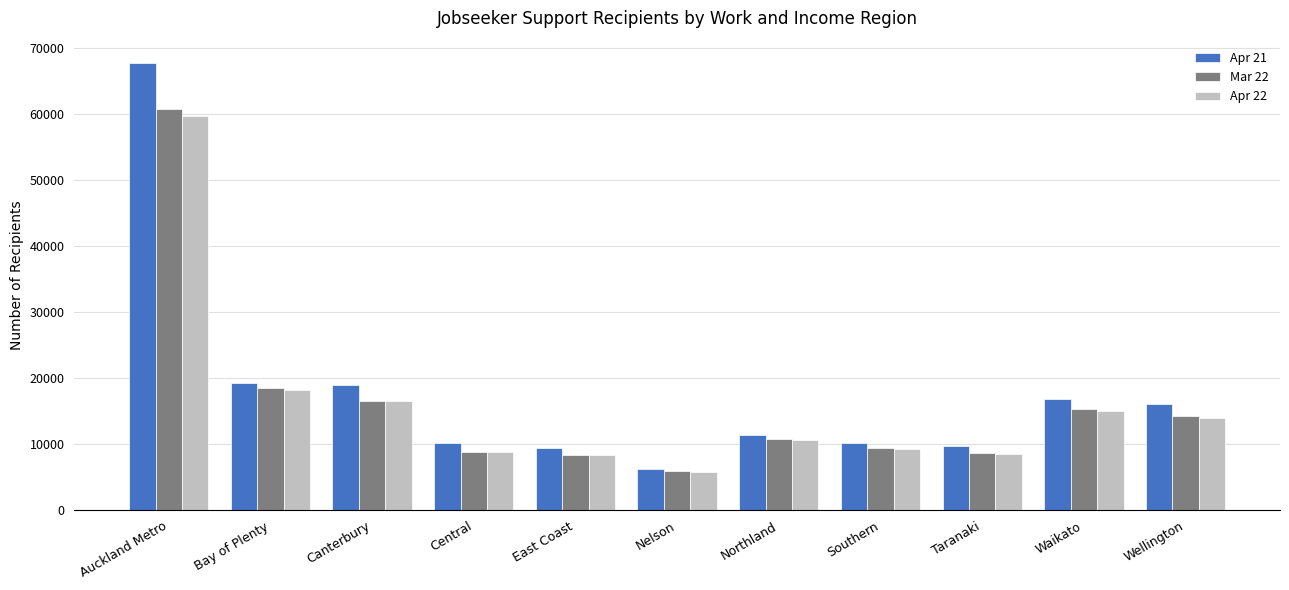

The value of Apr 22 at Canterbury is 16542. True or false?

True